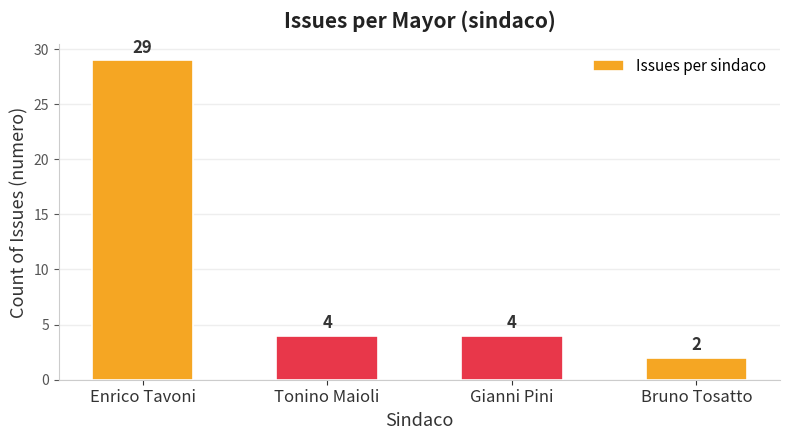

Reading left to right, what are all the values shown in this chart?

Enrico Tavoni=29	Tonino Maioli=4	Gianni Pini=4	Bruno Tosatto=2